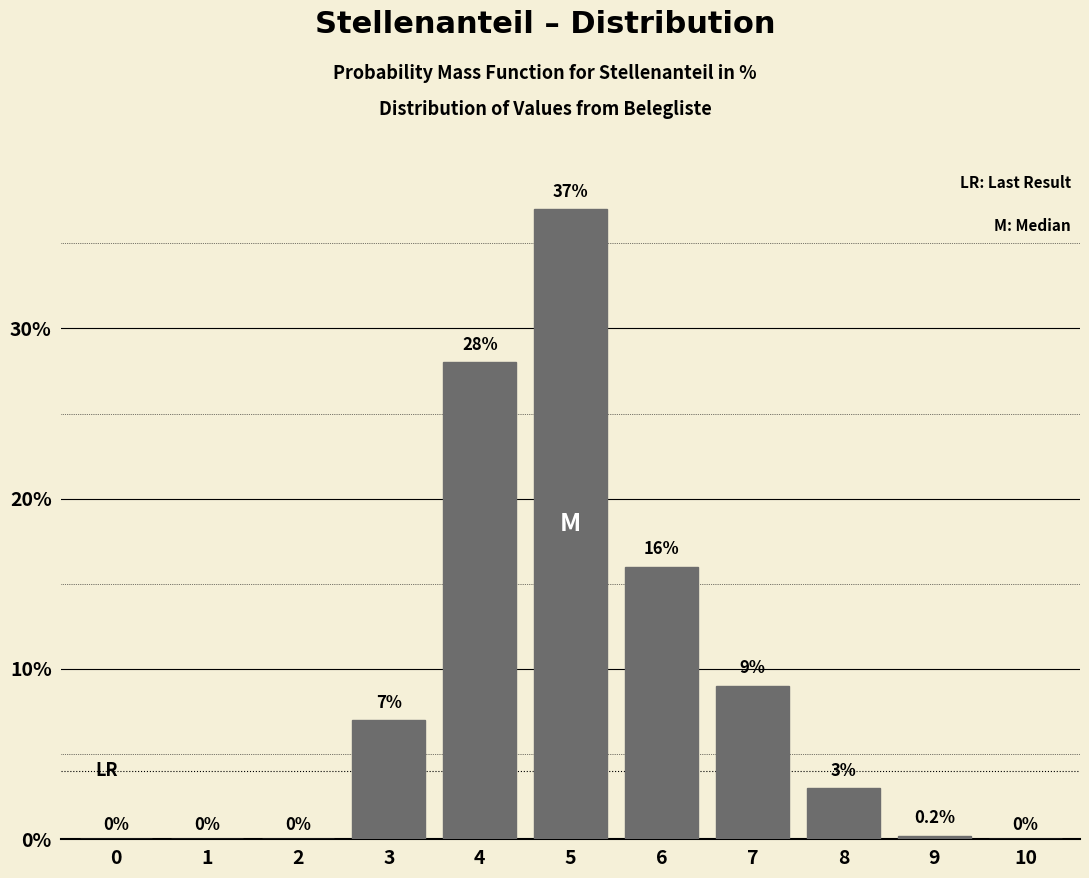

Reading left to right, what are all the values shown in this chart?

0=0.0	1=0.0	2=0.0	3=7.0	4=28.0	5=37.0	6=16.0	7=9.0	8=3.0	9=0.2	10=0.0